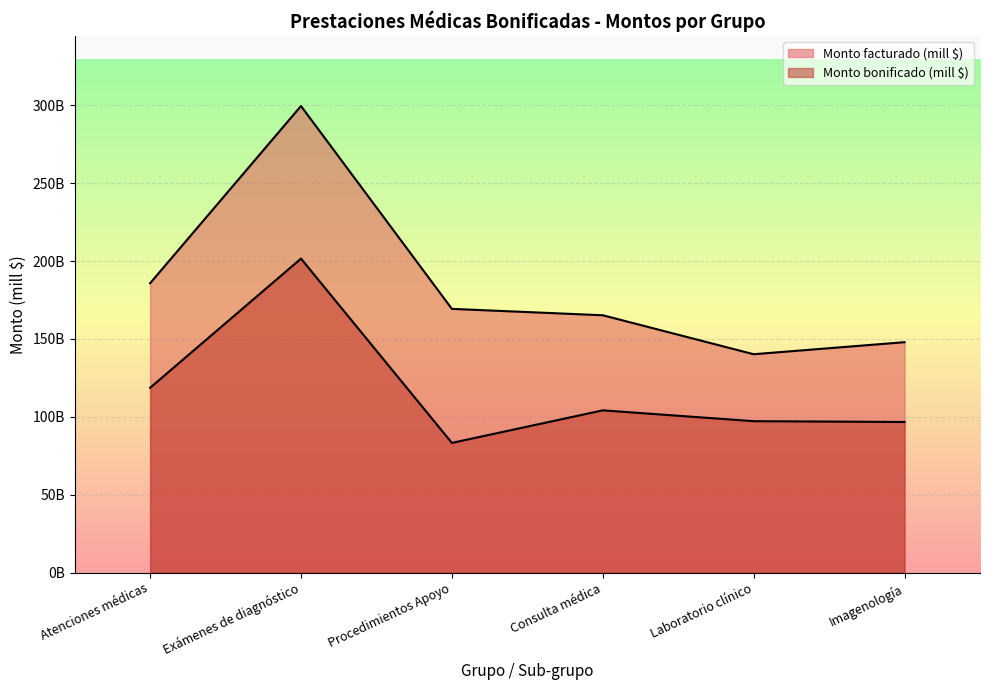

Rank the series at Imagenología from lowest to highest value.

Monto bonificado (mill $), Monto facturado (mill $)